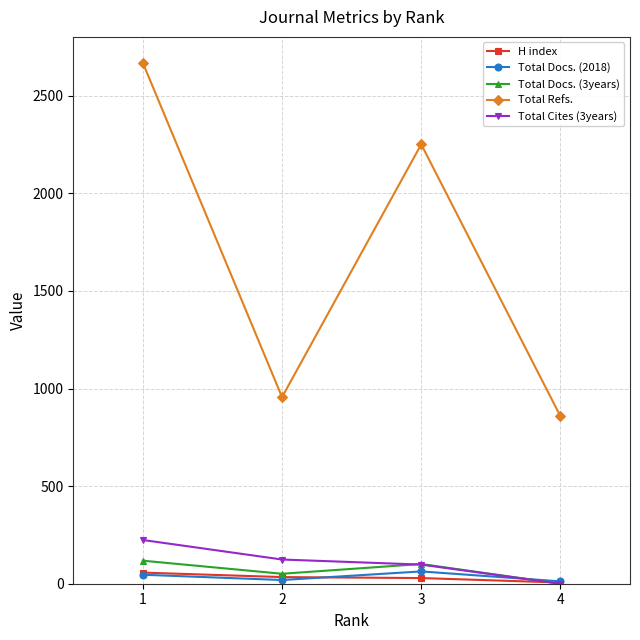

Is this an area chart (filled region under the line)?

No